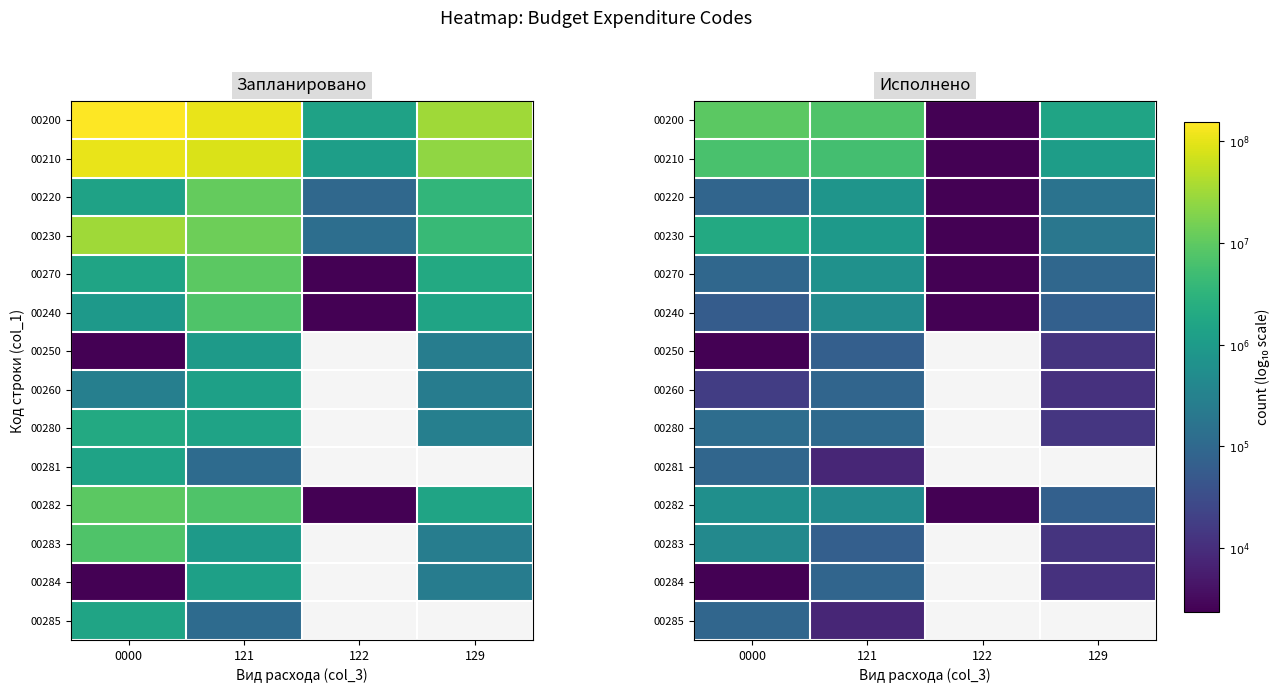

How many data points does each series have?

4